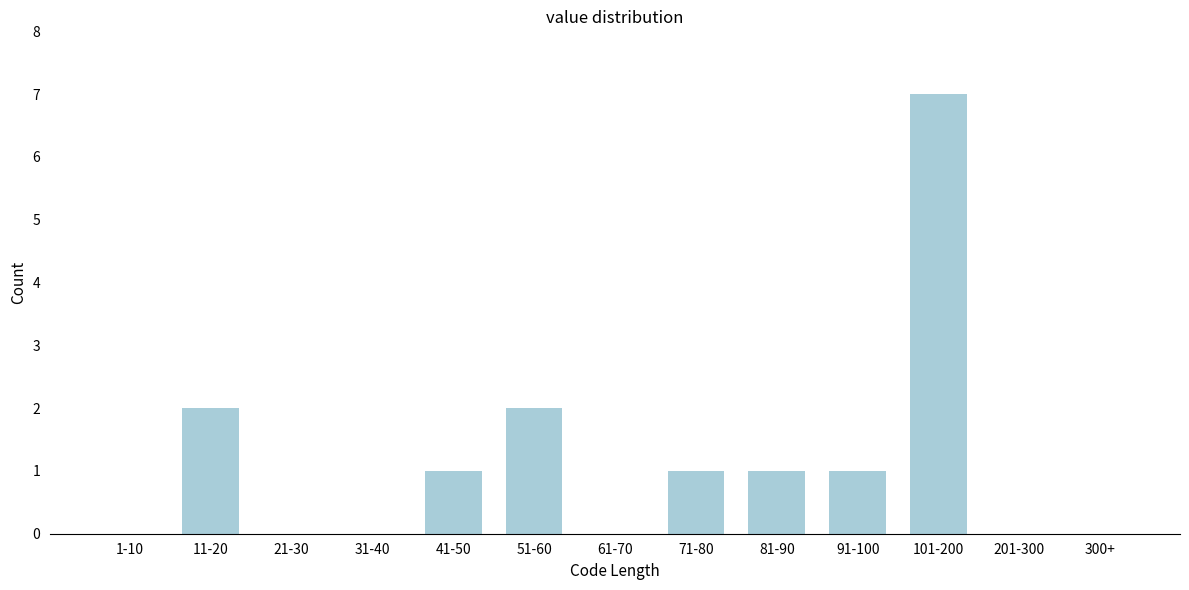

Reading left to right, what are all the values shown in this chart?

1-10=0	11-20=2	21-30=0	31-40=0	41-50=1	51-60=2	61-70=0	71-80=1	81-90=1	91-100=1	101-200=7	201-300=0	300+=0